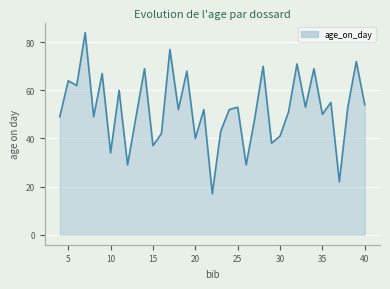

What is the smallest value displayed?

17